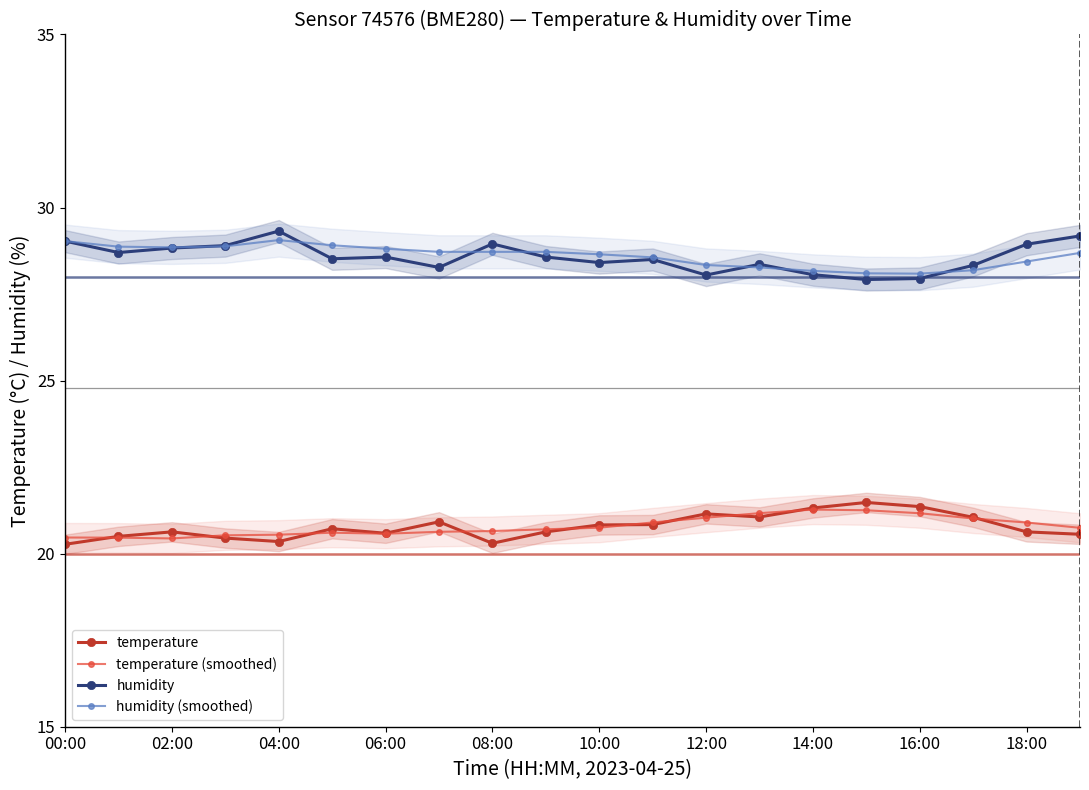

Which series has the largest range (max minus min)?

humidity